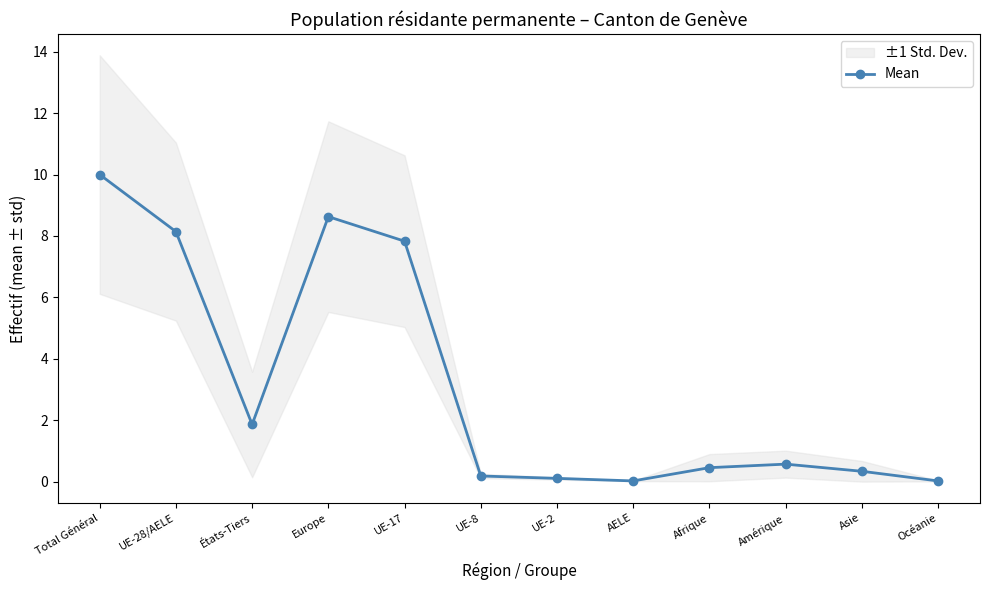

The value at Asie is 0.3. True or false?

True